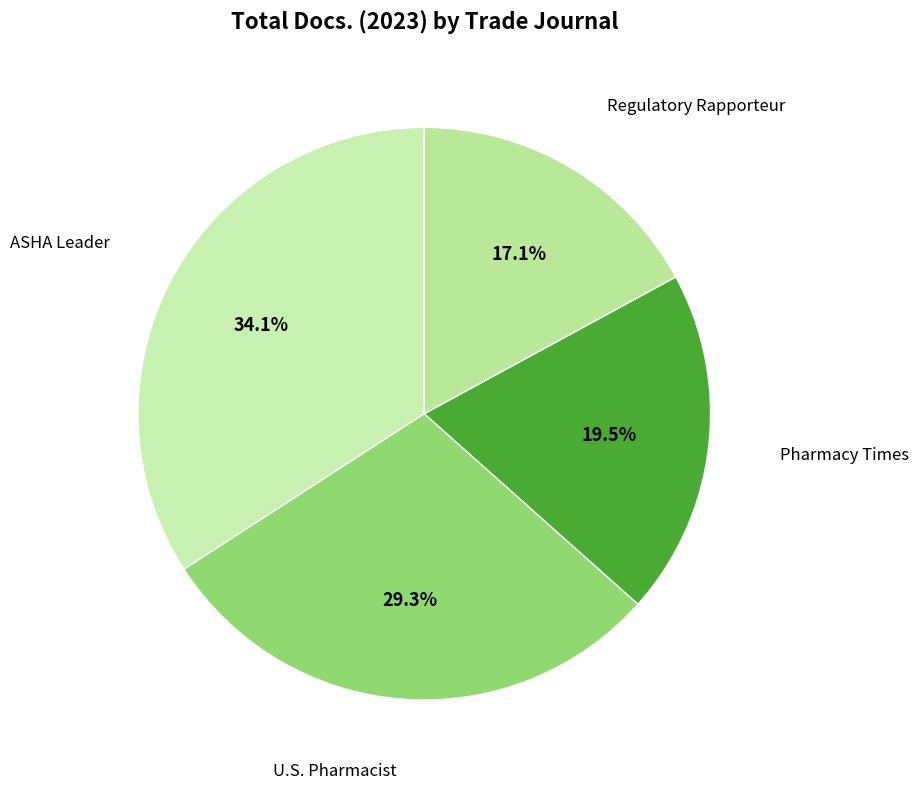

Count the number of slices in the pie.

4